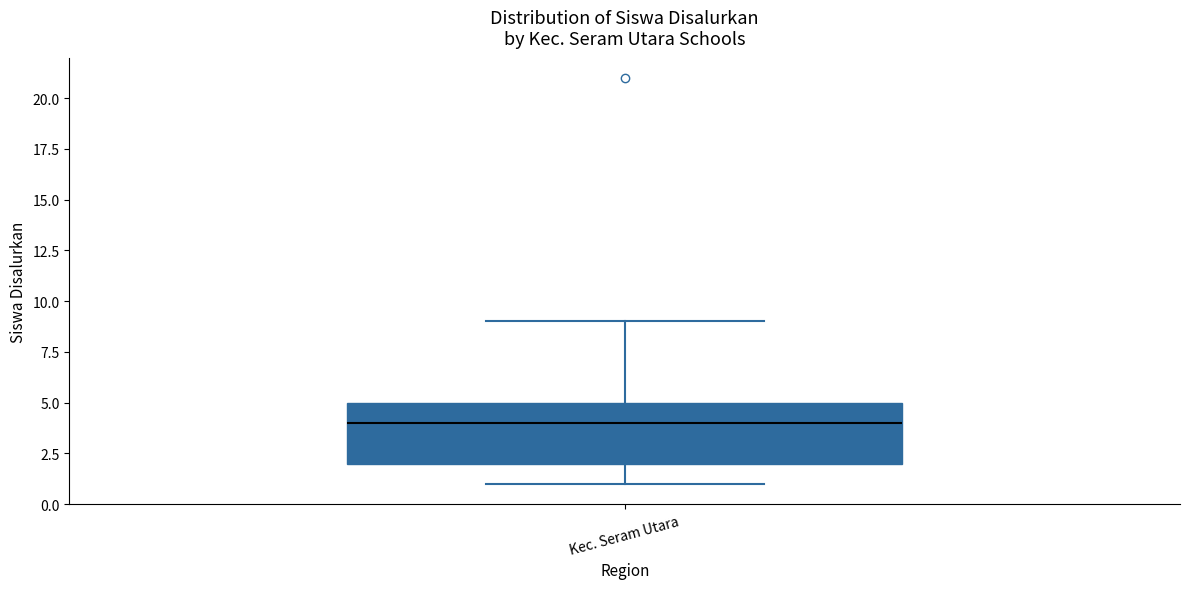

Transcribe this box plot: give where the median line is, the range the box spans, and where the two whiskers end, as read against the y-axis. The values are not printed on the chart, so give them approximately, as read against the axis.

median 4, box 2 to 5, whiskers 1 to 9